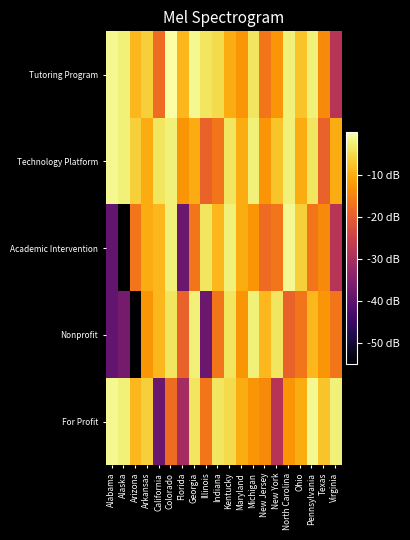

Which label corresponds to the largest value in the chart?

Colorado